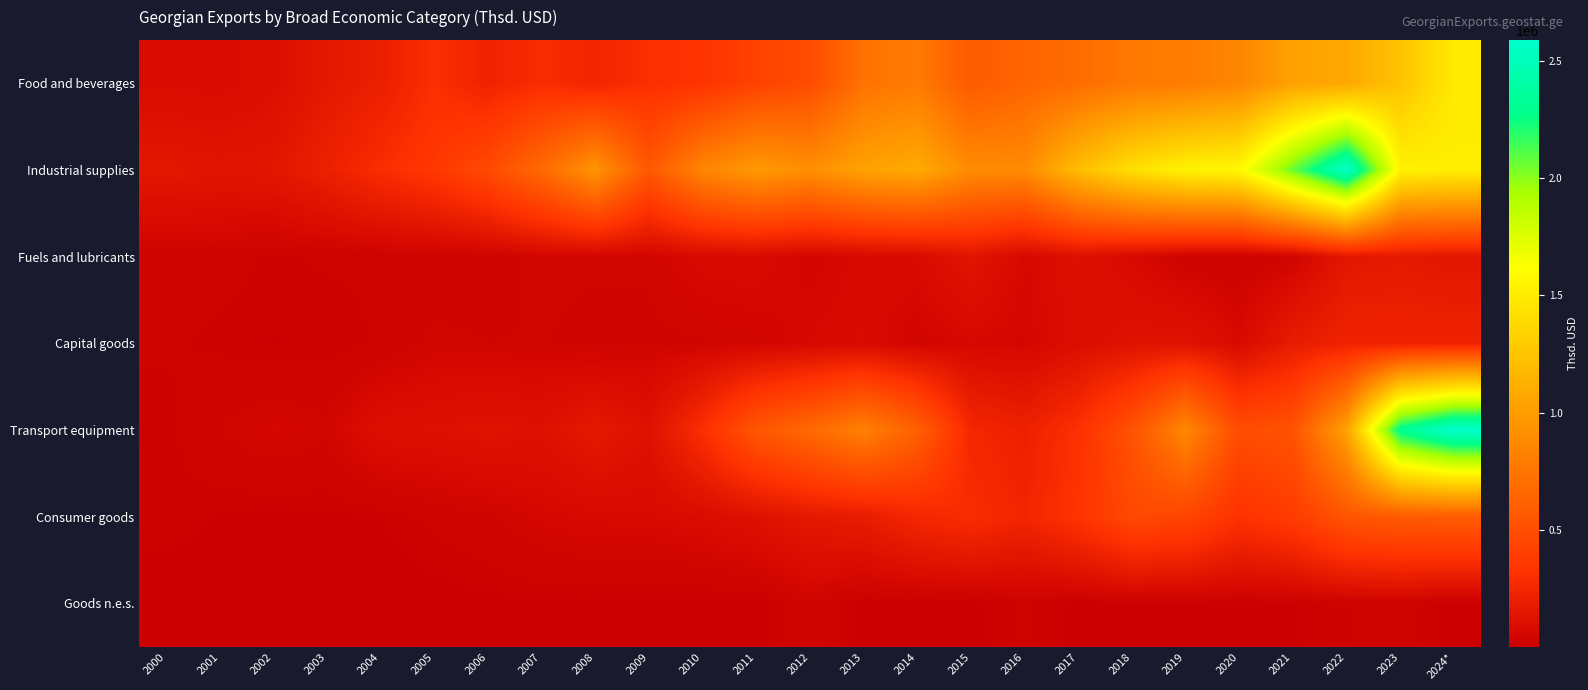

At how many categories does at least one series exceed 2101242?

3